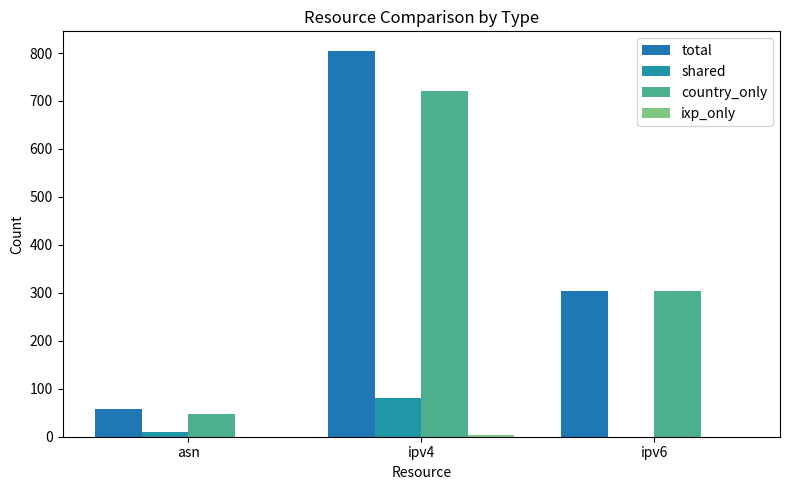

At ipv6, list the series in order from smallest to largest.

shared, ixp_only, total, country_only